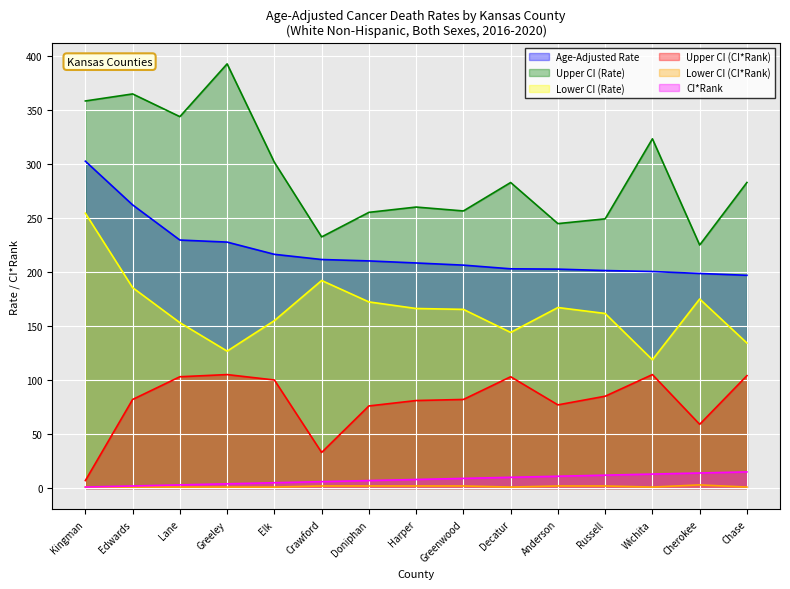

How many lines are shown in the chart?

6